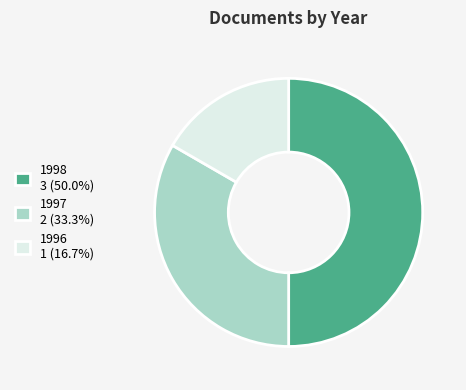

Does 1997 2 (33.3%) account for over 50% of the chart?

No